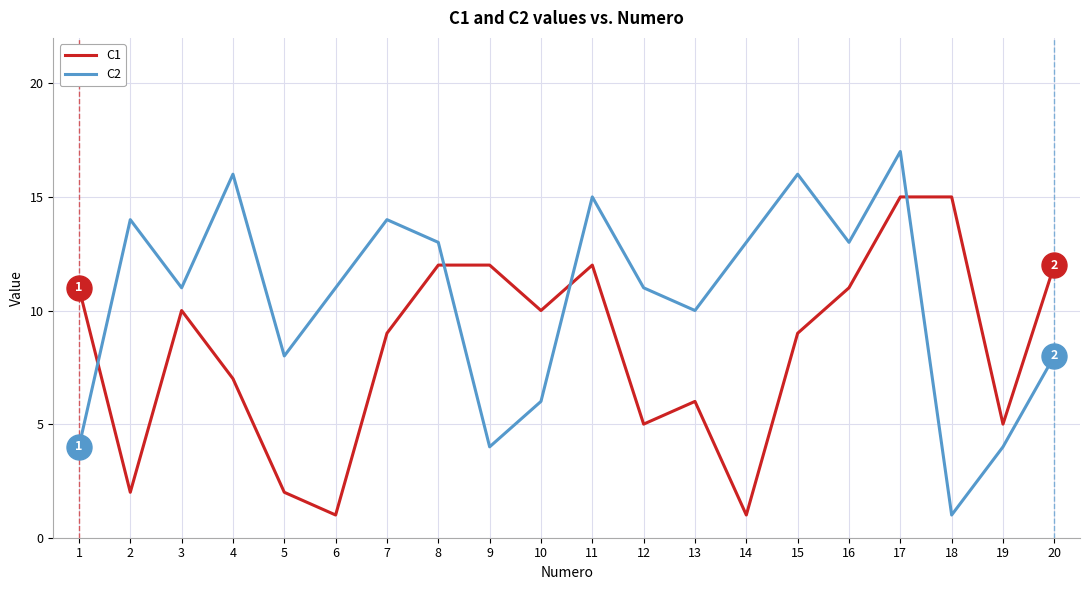

What are all the series names shown in the legend?

C1, C2